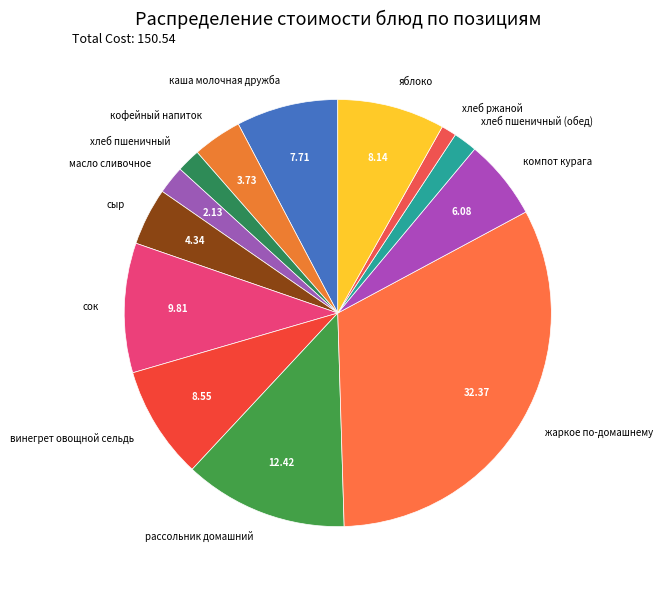

Does жаркое по-домашнему account for over 50% of the chart?

No